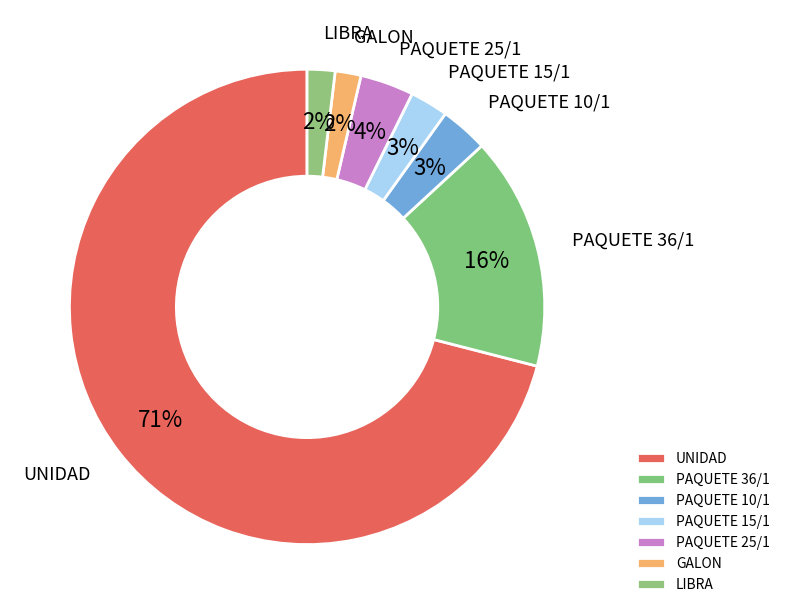

Which category has the biggest portion of the pie?

UNIDAD